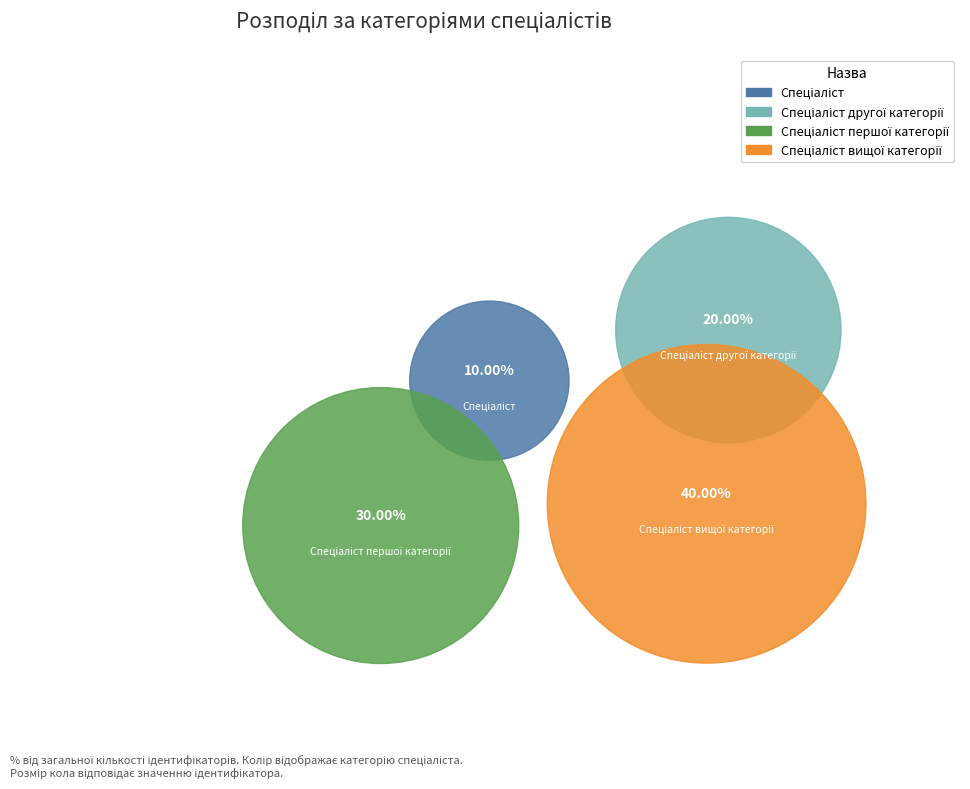

Does Спеціаліст другої категорії account for over 50% of the chart?

No